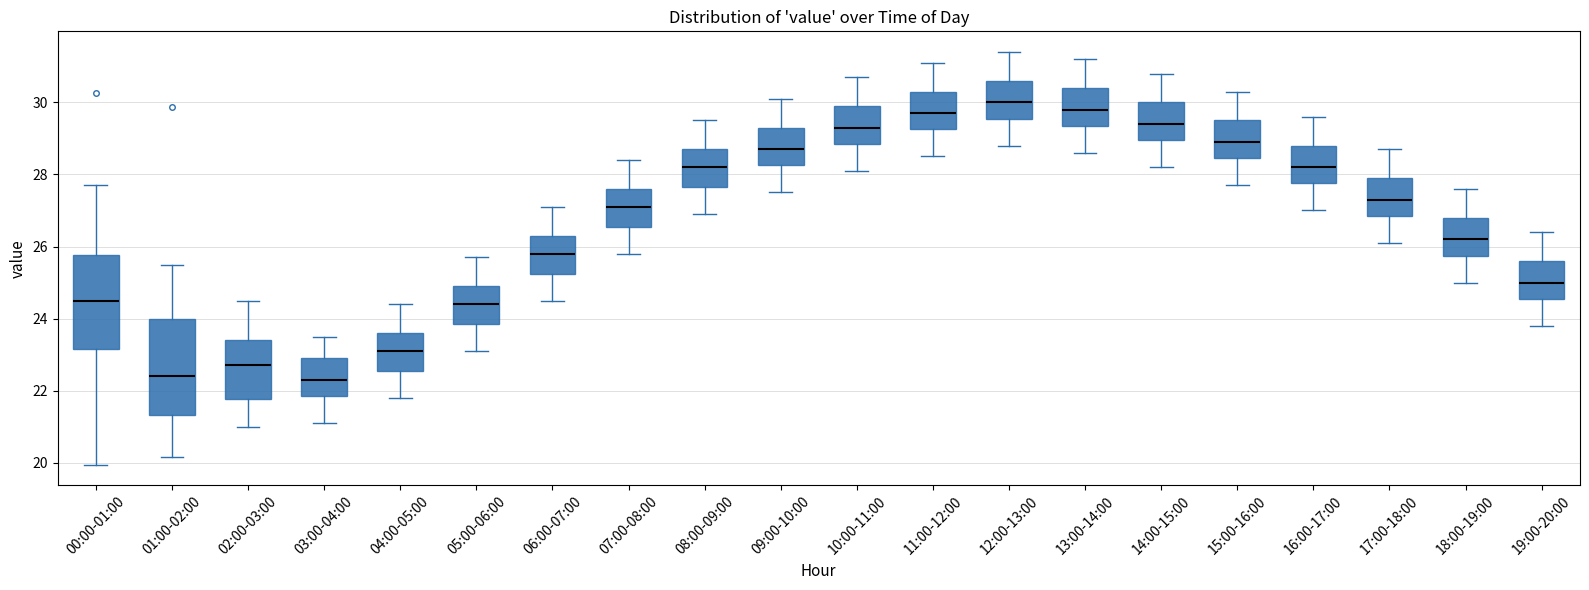

Where does the upper whisker of the box for 01:00-02:00 end on the y-axis? The values are not printed on the chart, so give them approximately, as read against the axis.

25.4